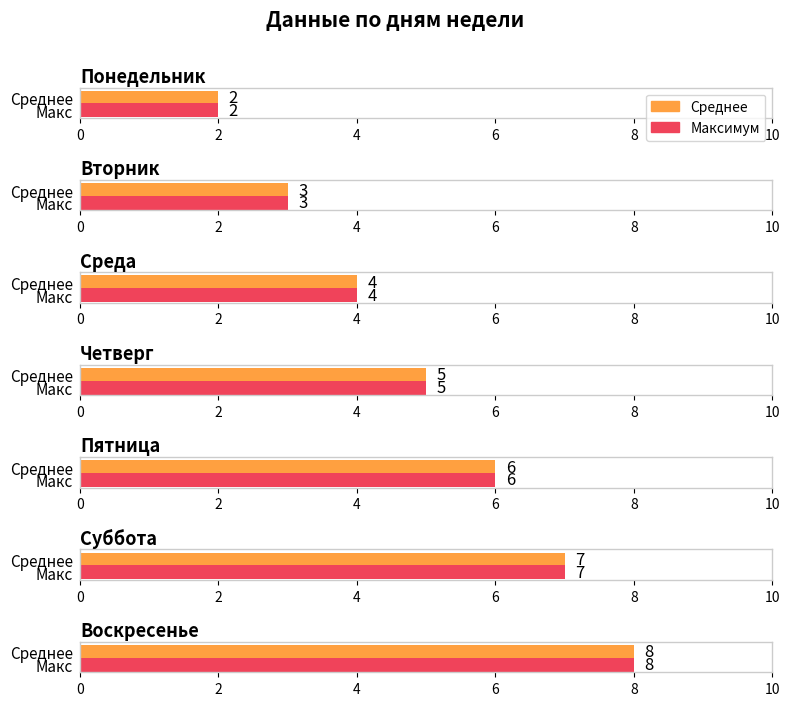

Is it true that the value at Суббота is 12?

False